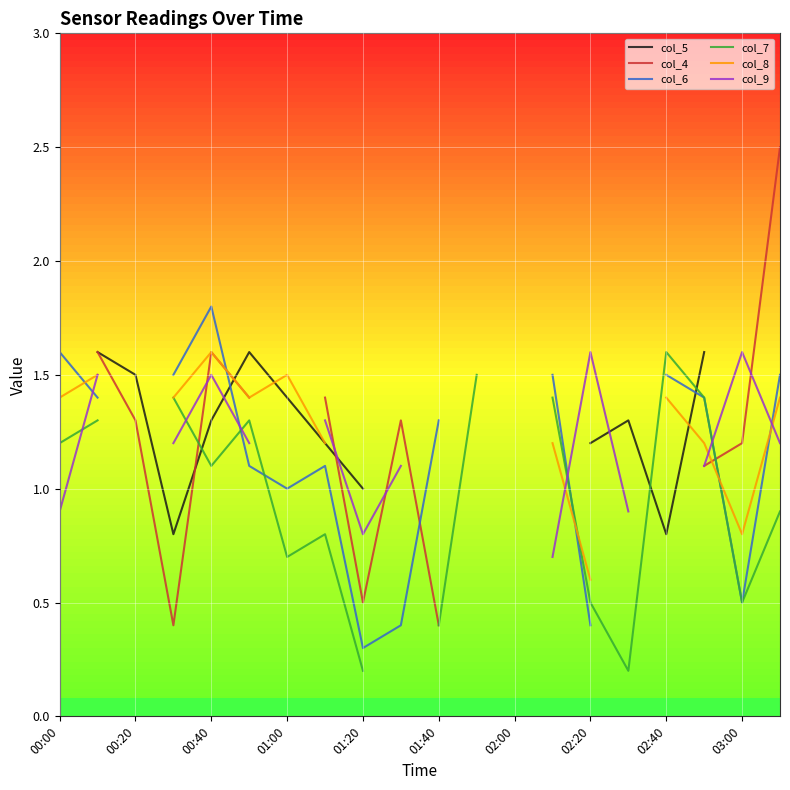

True or false: col_5 has a value of 1.9 at 01:40.

False